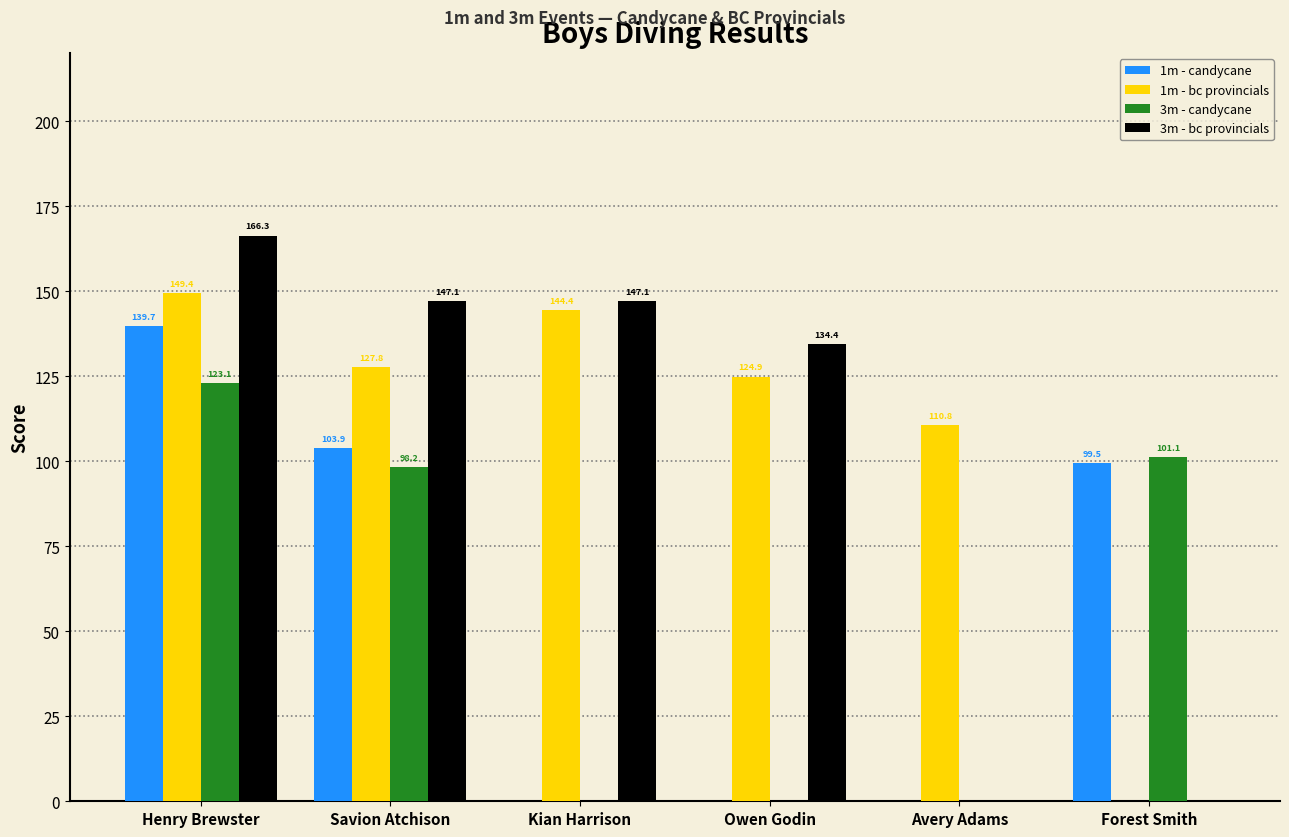

At which label is 3m - bc provincials closest to 83?

Owen Godin